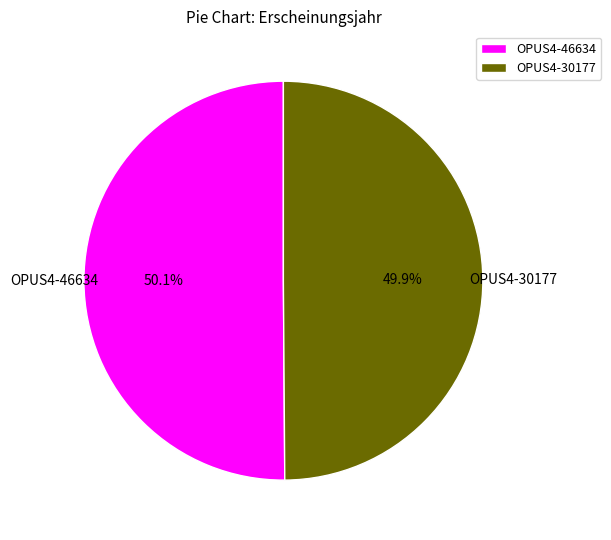

Approximately how many times larger is the value at OPUS4-30177 compared to OPUS4-46634?

1.0